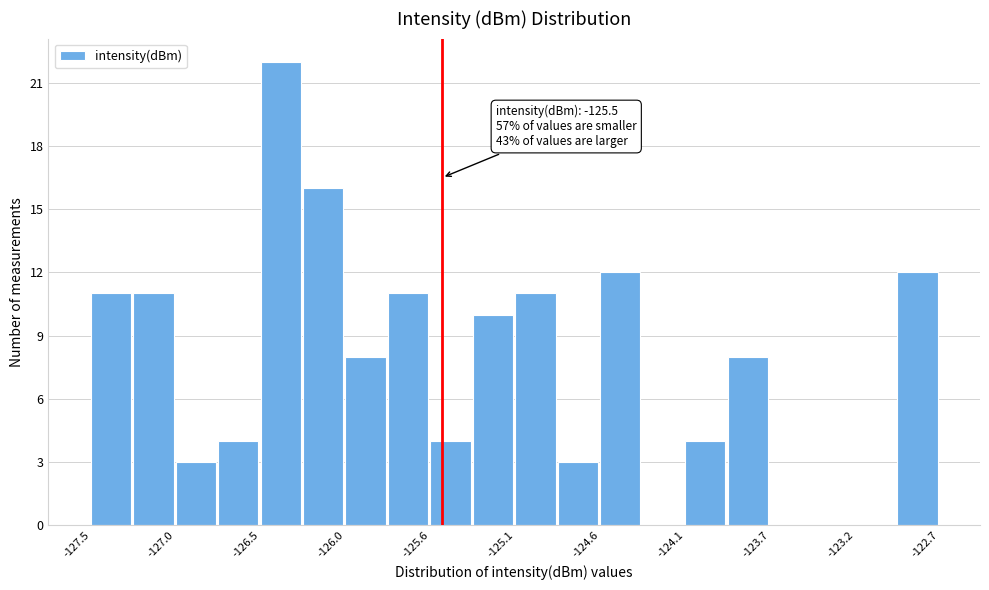

Which range on the x-axis has the tallest bar?

-126.50 to -126.30